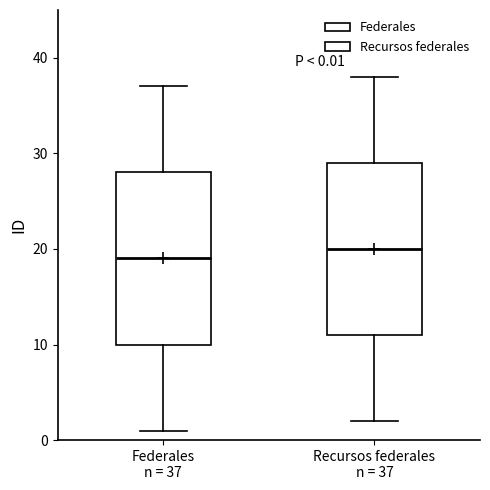

Which box's median line is the highest?

Recursos federales n = 37